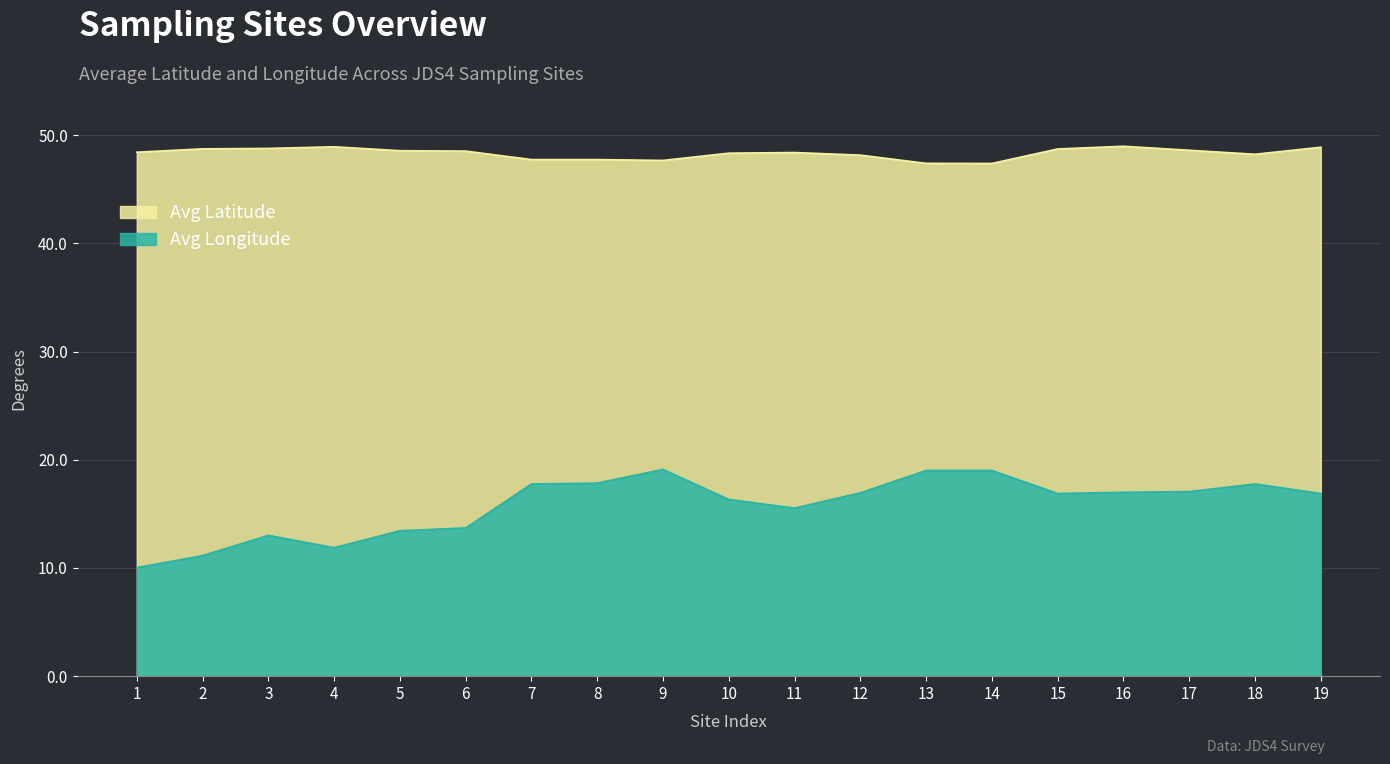

Where is Avg Longitude nearest to the value 14?

6